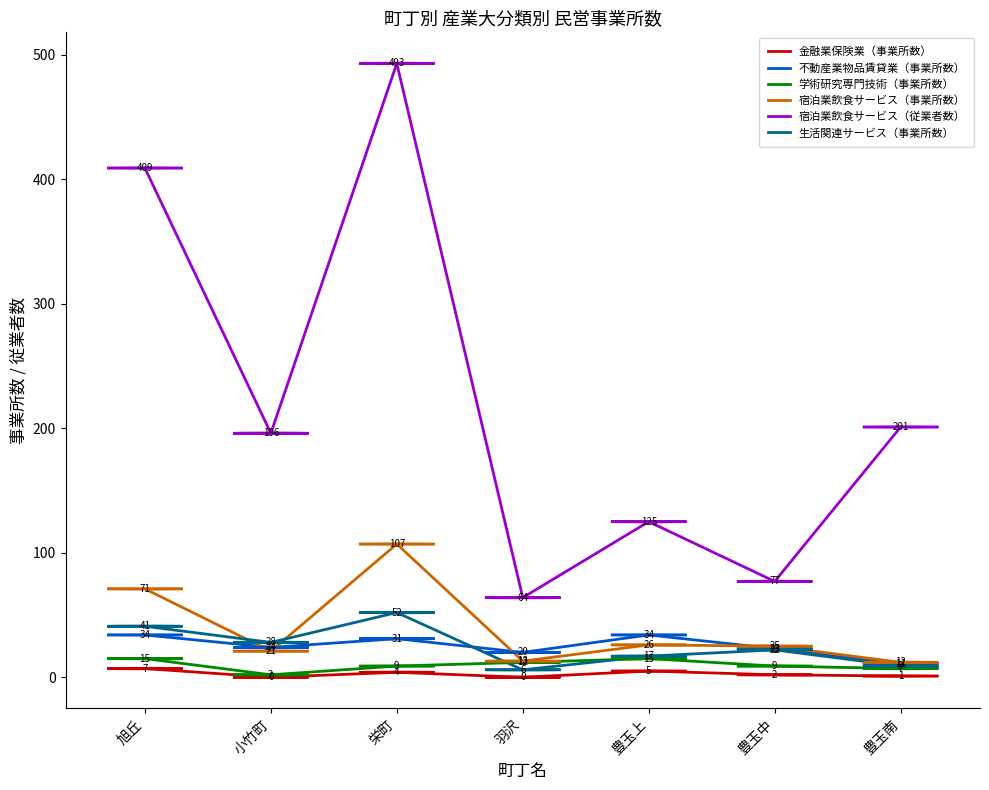

Is this an area chart (filled region under the line)?

No